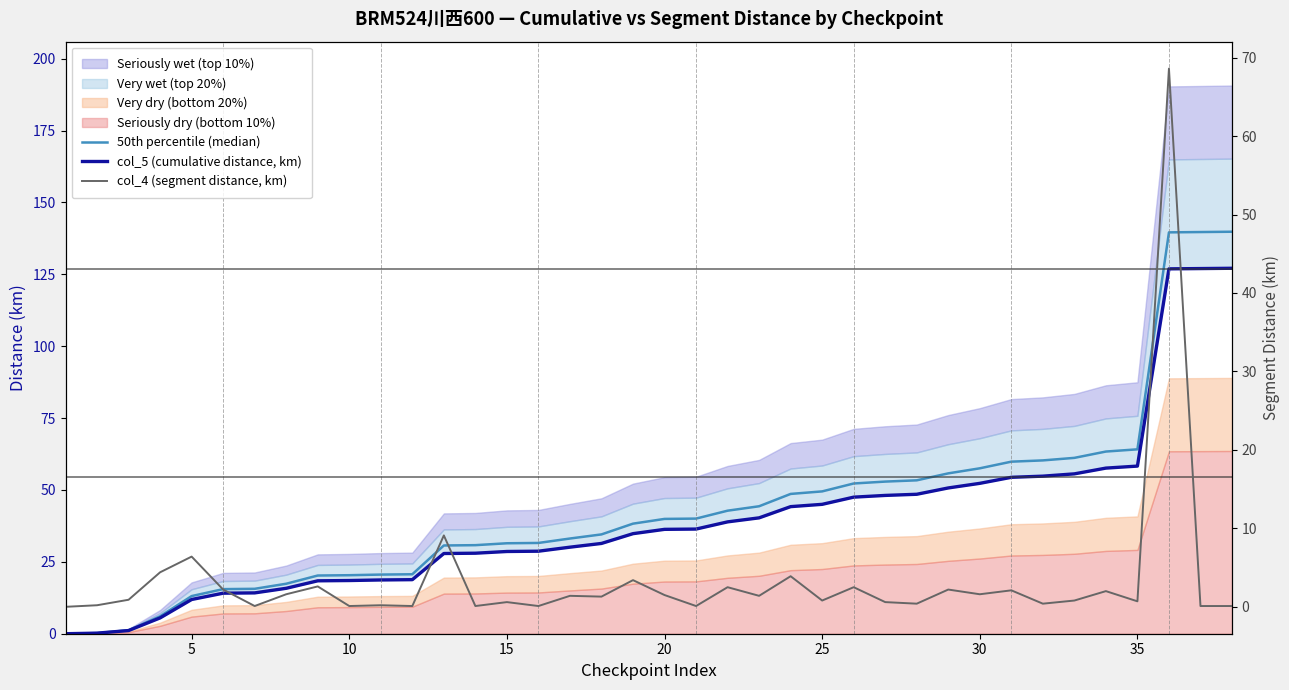

What is the average value of the col_4 (segment distance, km) series?

3.3